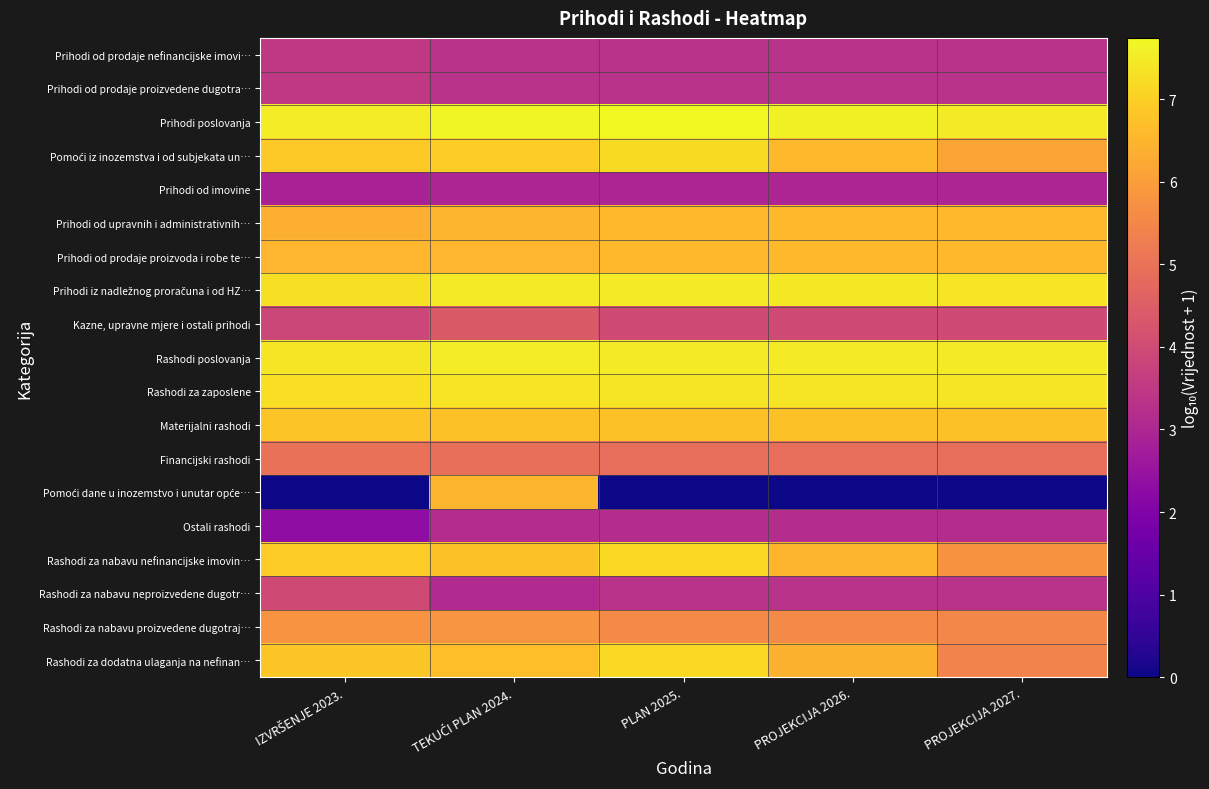

Between IZVRŠENJE 2023. and TEKUĆI PLAN 2024., which is larger?

IZVRŠENJE 2023.